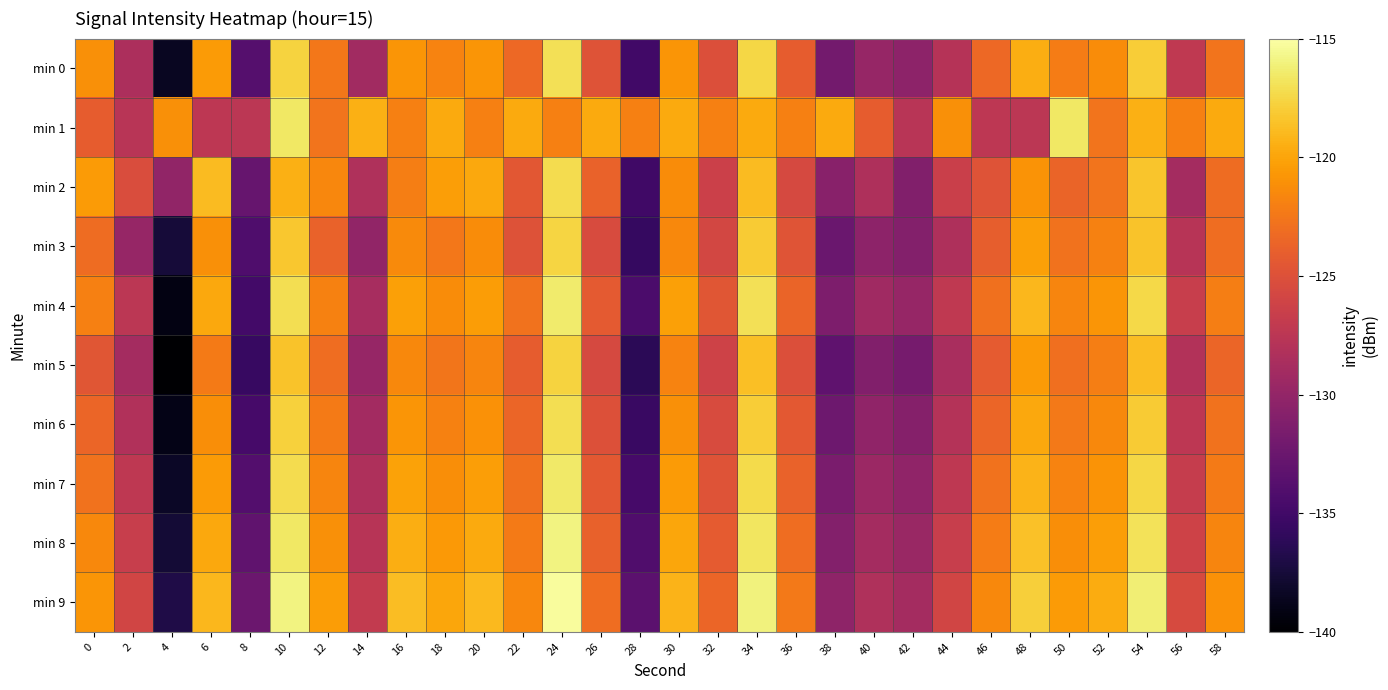

Reading left to right, list all the values displayed in this chart.

min 0: 0=-121.1	2=-128.5	4=-138.5	6=-120.5	8=-133.8	10=-117.7	12=-122.4	14=-129.1	16=-120.8	18=-121.8	20=-120.9	22=-123.3	24=-117.0	26=-124.9	28=-135.0	30=-120.8	32=-125.1	34=-117.5	36=-124.1	38=-132.0	40=-129.8	42=-130.4	44=-127.8	46=-123.4	48=-119.6	50=-122.2	52=-121.3	54=-117.9	56=-127.2	58=-122.6
min 1: 0=-124.1	2=-127.7	4=-121.1	6=-127.3	8=-127.4	10=-116.6	12=-122.6	14=-119.4	16=-122.0	18=-119.8	20=-122.0	22=-119.8	24=-122.0	26=-119.8	28=-122.0	30=-119.8	32=-122.0	34=-119.8	36=-122.0	38=-119.8	40=-124.1	42=-127.7	44=-121.1	46=-127.3	48=-127.4	50=-116.6	52=-122.6	54=-119.4	56=-122.0	58=-119.8
min 2: 0=-120.5	2=-125.3	4=-130.1	6=-118.9	8=-132.7	10=-119.4	12=-121.6	14=-128.2	16=-122.1	18=-120.3	20=-119.8	22=-124.5	24=-117.2	26=-123.7	28=-135.1	30=-121.3	32=-126.4	34=-118.9	36=-125.6	38=-130.7	40=-128.3	42=-131.1	44=-126.5	46=-124.8	48=-120.9	50=-123.6	52=-122.7	54=-118.4	56=-128.9	58=-123.2
min 3: 0=-123.2	2=-129.8	4=-137.5	6=-121.1	8=-134.2	10=-118.3	12=-123.7	14=-130.1	16=-121.4	18=-122.5	20=-121.3	22=-124.9	24=-117.6	26=-125.4	28=-135.7	30=-121.5	32=-125.8	34=-118.1	36=-124.7	38=-132.5	40=-130.4	42=-131.0	44=-128.3	46=-124.0	48=-120.2	50=-122.8	52=-121.9	54=-118.5	56=-127.7	58=-123.1
min 4: 0=-122.0	2=-127.5	4=-139.2	6=-119.8	8=-134.9	10=-117.1	12=-121.9	14=-128.7	16=-120.2	18=-121.3	20=-120.4	22=-122.8	24=-116.4	26=-124.3	28=-134.4	30=-120.2	32=-124.6	34=-117.0	36=-123.6	38=-131.4	40=-129.2	42=-129.8	44=-127.2	46=-122.9	48=-119.1	50=-121.7	52=-120.8	54=-117.4	56=-126.7	58=-122.1
min 5: 0=-124.6	2=-128.9	4=-140.1	6=-122.3	8=-135.6	10=-118.5	12=-123.1	14=-129.8	16=-121.5	18=-122.6	20=-121.7	22=-124.1	24=-117.7	26=-125.6	28=-136.2	30=-121.8	32=-126.2	34=-118.7	36=-125.1	38=-133.2	40=-131.1	42=-131.7	44=-128.6	46=-124.2	48=-120.5	50=-123.0	52=-122.1	54=-118.8	56=-128.0	58=-123.5
min 6: 0=-123.5	2=-128.1	4=-139.0	6=-121.2	8=-134.7	10=-117.8	12=-122.3	14=-129.0	16=-120.8	18=-121.9	20=-121.0	22=-123.5	24=-117.1	26=-125.0	28=-135.5	30=-121.1	32=-125.4	34=-118.0	36=-124.4	38=-132.3	40=-130.2	42=-130.9	44=-127.9	46=-123.5	48=-119.8	50=-122.4	52=-121.5	54=-118.1	56=-127.4	58=-122.8
min 7: 0=-122.8	2=-127.3	4=-138.3	6=-120.5	8=-133.9	10=-117.2	12=-121.7	14=-128.3	16=-120.1	18=-121.2	20=-120.3	22=-122.9	24=-116.5	26=-124.4	28=-134.7	30=-120.5	32=-124.8	34=-117.3	36=-123.7	38=-131.6	40=-129.5	42=-130.2	44=-127.3	46=-122.8	48=-119.2	50=-121.8	52=-120.9	54=-117.5	56=-126.8	58=-122.3
min 8: 0=-121.5	2=-126.7	4=-137.6	6=-119.8	8=-133.1	10=-116.6	12=-121.1	14=-127.7	16=-119.5	18=-120.6	20=-119.7	22=-122.3	24=-115.9	26=-123.8	28=-134.1	30=-119.9	32=-124.2	34=-116.7	36=-123.1	38=-131.0	40=-128.9	42=-129.6	44=-126.7	46=-122.2	48=-118.6	50=-121.2	52=-120.3	54=-116.9	56=-126.2	58=-121.7
min 9: 0=-120.8	2=-126.0	4=-136.9	6=-119.1	8=-132.4	10=-115.9	12=-120.4	14=-127.0	16=-118.8	18=-119.9	20=-119.0	22=-121.6	24=-115.2	26=-123.1	28=-133.4	30=-119.2	32=-123.5	34=-116.0	36=-122.4	38=-130.3	40=-128.2	42=-128.9	44=-126.0	46=-121.5	48=-117.9	50=-120.5	52=-119.6	54=-116.2	56=-125.5	58=-121.0